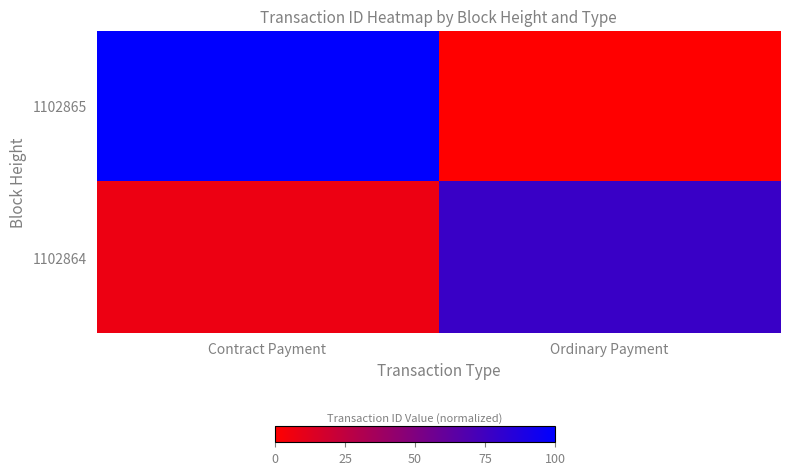

Reading left to right, what are all the values shown in this chart?

1102865: Contract Payment=100.0	Ordinary Payment=0.0
1102864: Contract Payment=7.1	Ordinary Payment=77.7